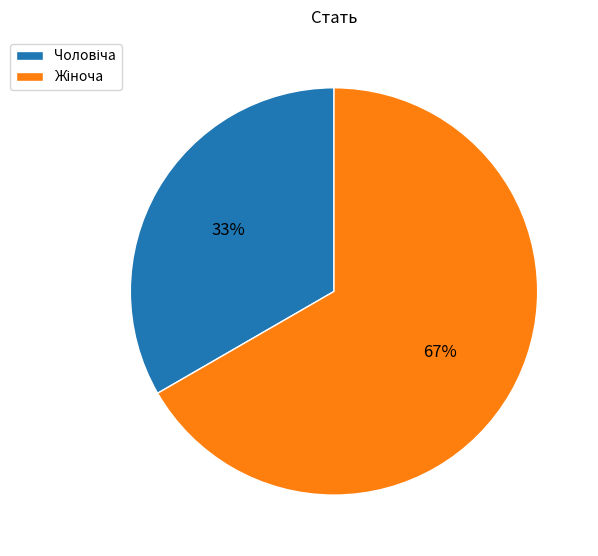

To the nearest percent, what is the average slice percentage?

50%